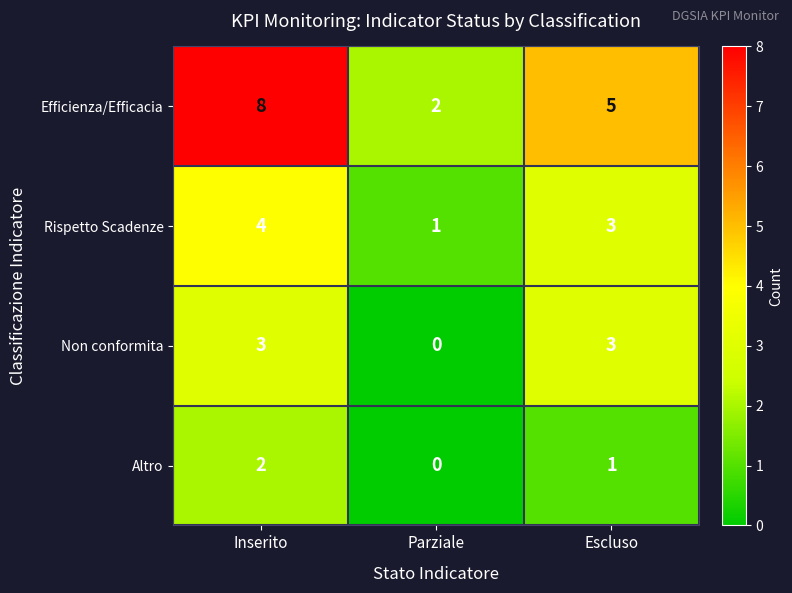

What is the difference between the highest and lowest values at Inserito?

6